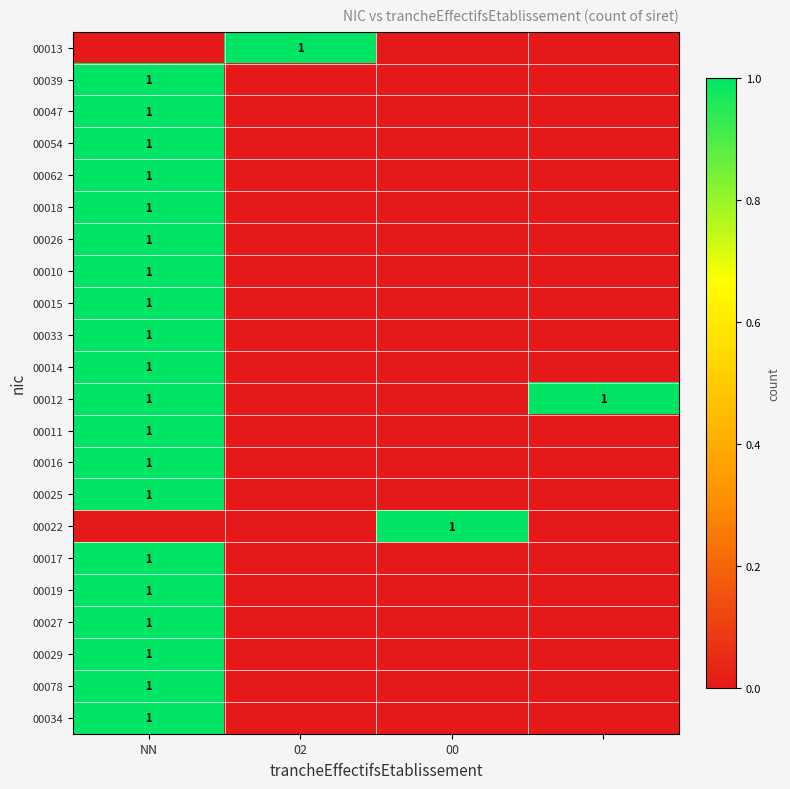

The 00047 series shows 1 at NN. True or false?

True